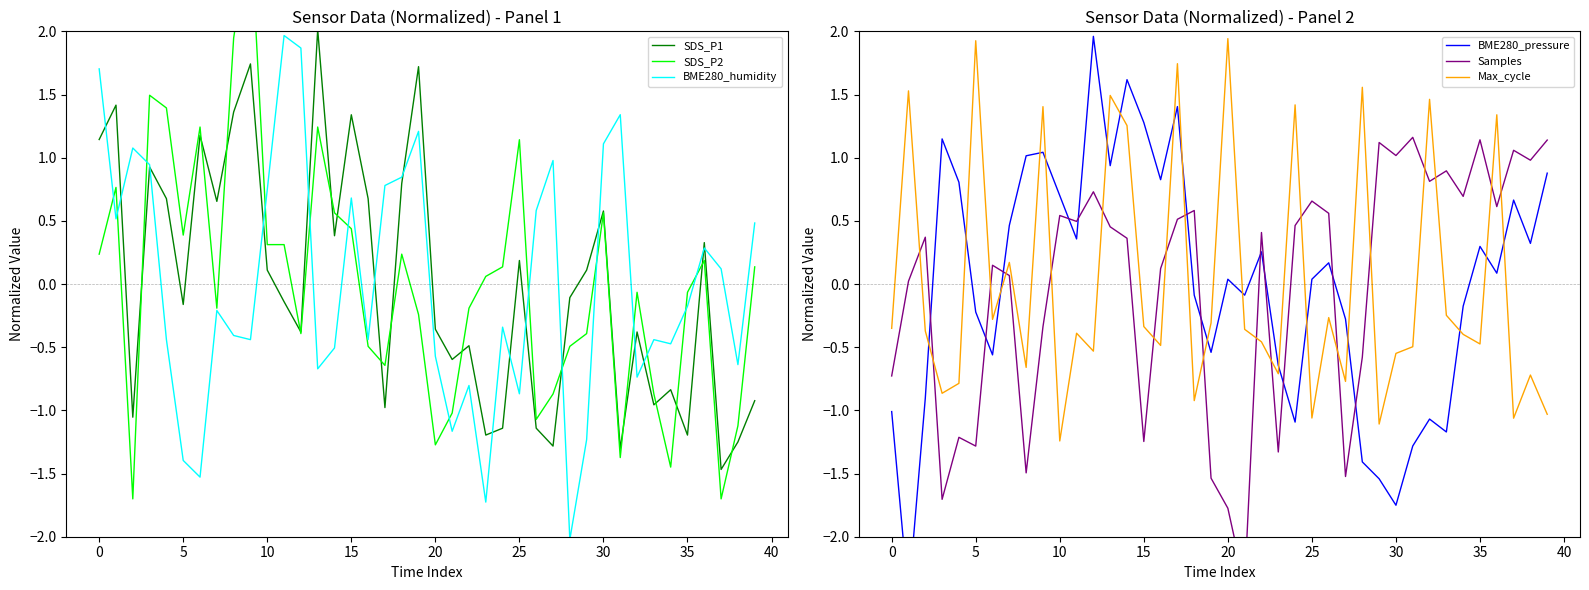

True or false: Max_cycle and BME280_humidity intersect in this chart.

True